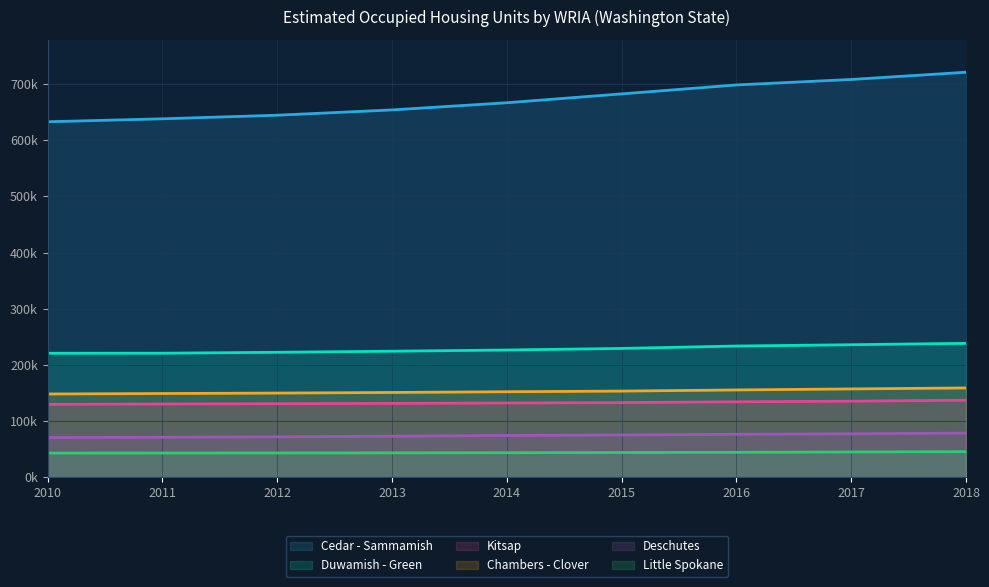

What is the spread (max minus min) of values at 2011?

594863